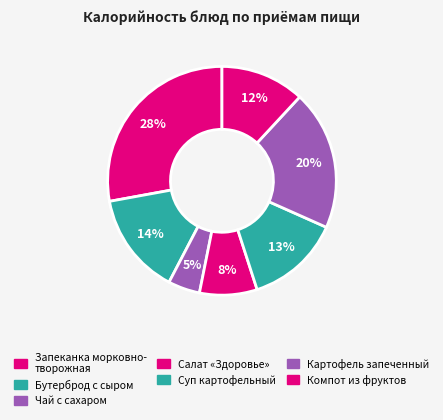

Count the number of slices in the pie.

7